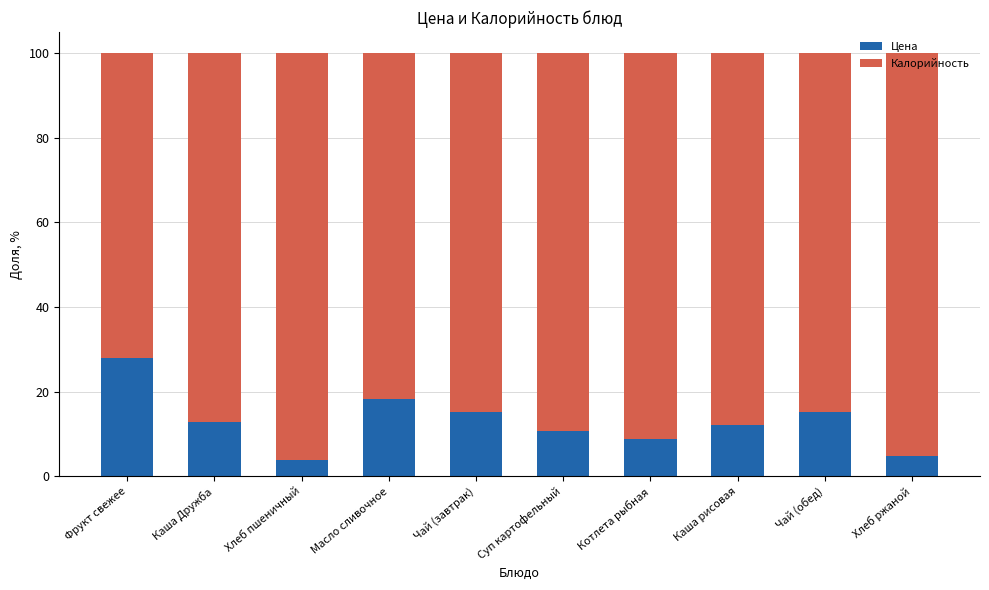

What is the difference between the maximum and minimum values in the Цена series?

23.9